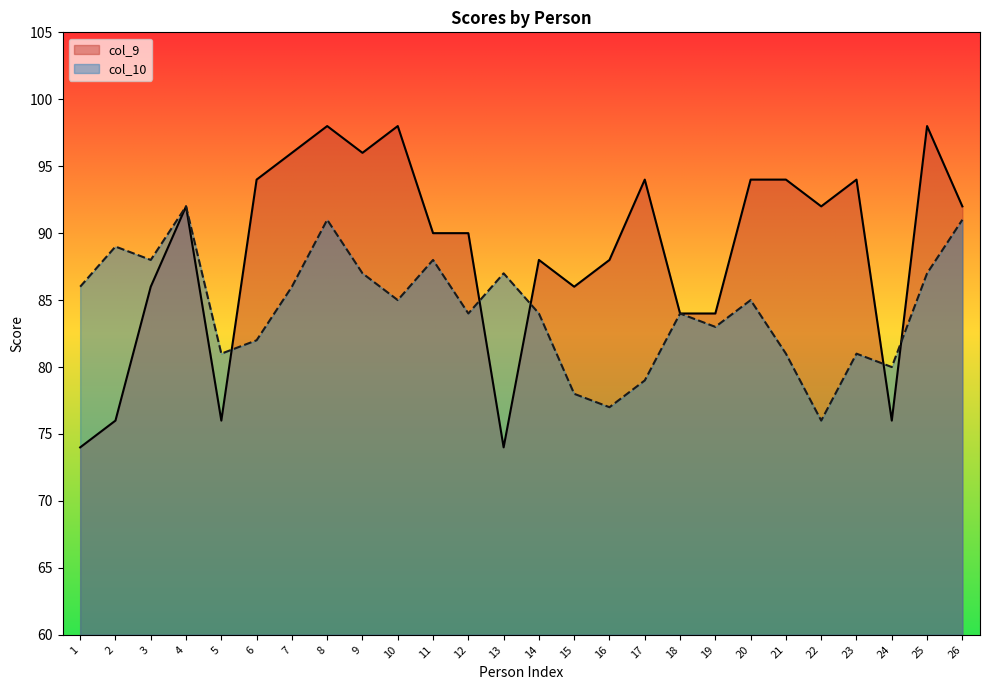

What is the value of the col_10 point at the 22nd from the left?

76